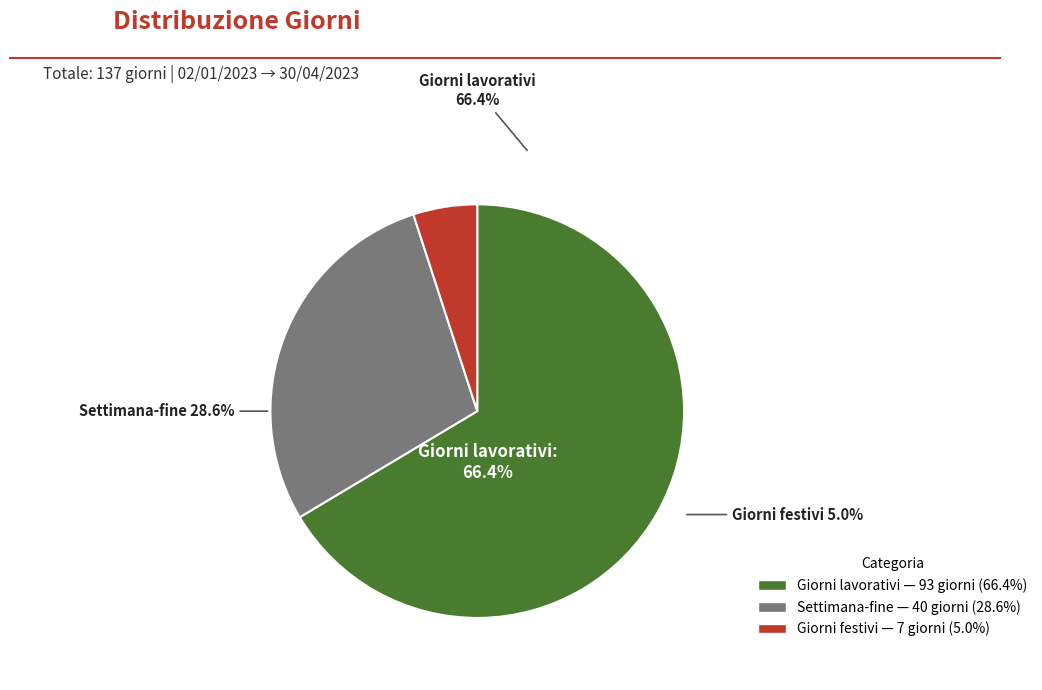

What portion of the pie excludes Giorni festivi?

95.0%